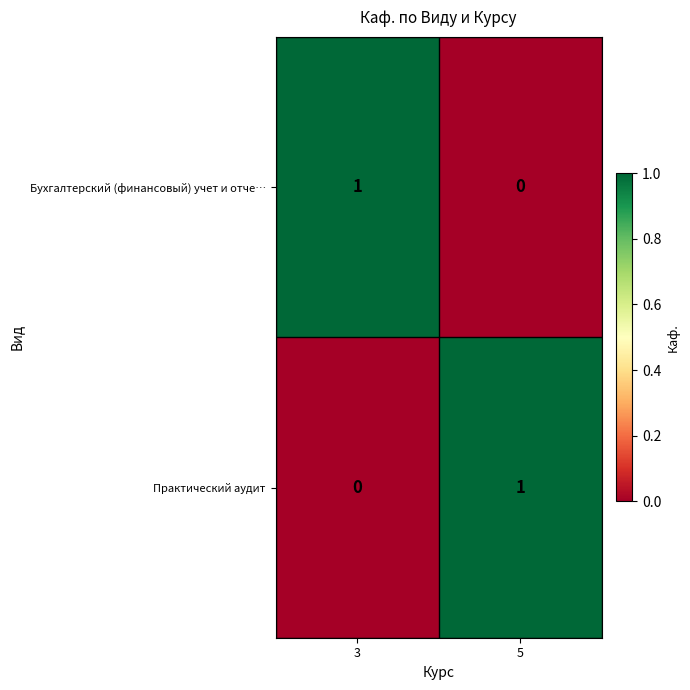

What is the total value across all series at 3?

1